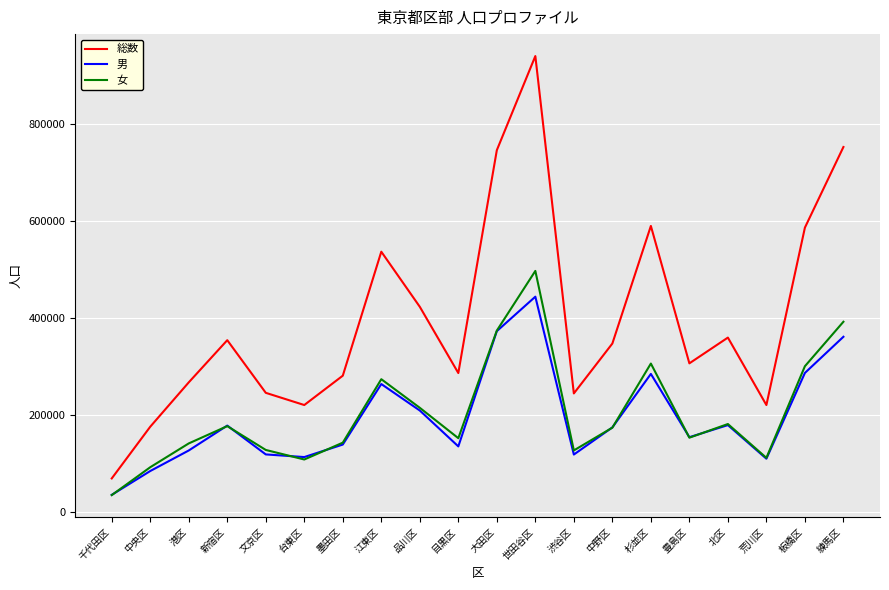

At which category does the chart reach its minimum across all series?

千代田区